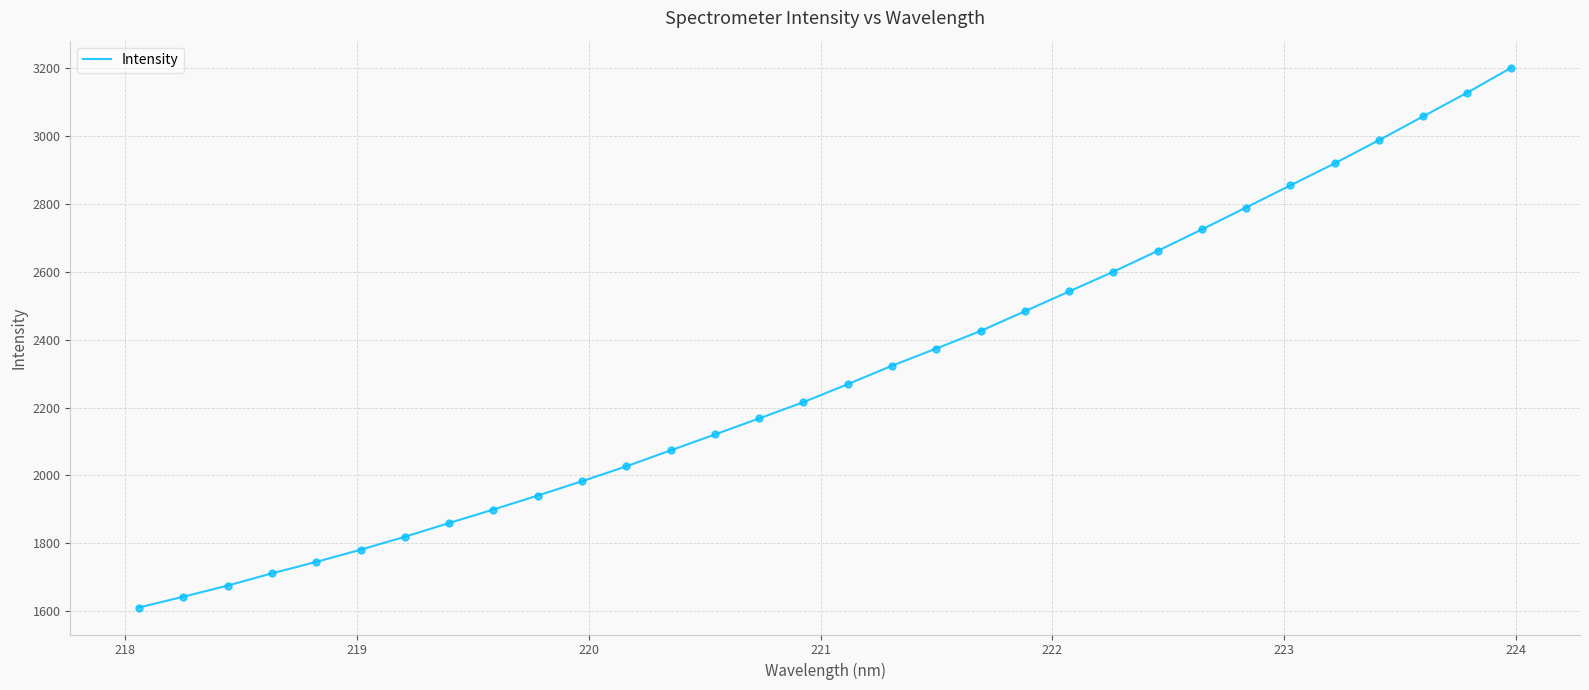

What is the difference between the maximum and minimum values?

1591.4